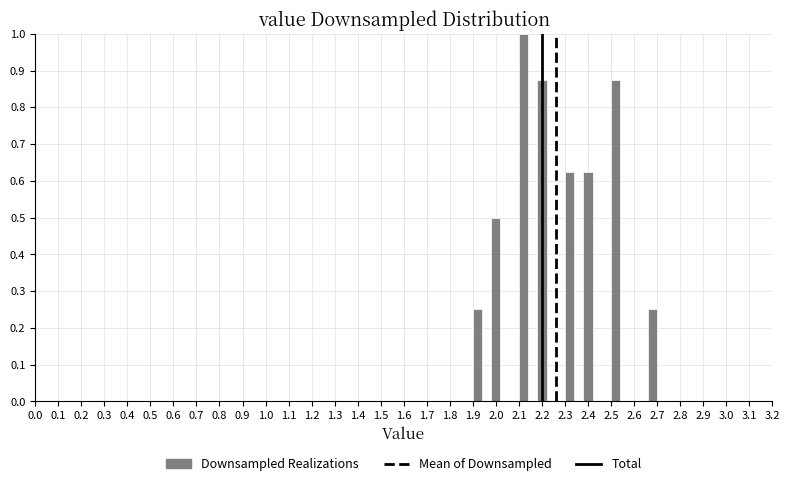

Reading left to right, list every bar in this chart as the range it spans on the x-axis followed by its height. The values are not printed on the chart, so give them approximately, as read against the axis.

1.90 to 1.94: 0.25
1.94 to 1.98: 0
1.98 to 2.02: 0.50
2.02 to 2.06: 0
2.06 to 2.10: 0
2.10 to 2.14: 1.00
2.14 to 2.18: 0
2.18 to 2.22: 0.88
2.22 to 2.26: 0
2.26 to 2.30: 0
2.30 to 2.34: 0.63
2.34 to 2.38: 0
2.38 to 2.42: 0.63
2.42 to 2.46: 0
2.46 to 2.50: 0
2.50 to 2.54: 0.88
2.54 to 2.58: 0
2.58 to 2.62: 0
2.62 to 2.66: 0
2.66 to 2.70: 0.25